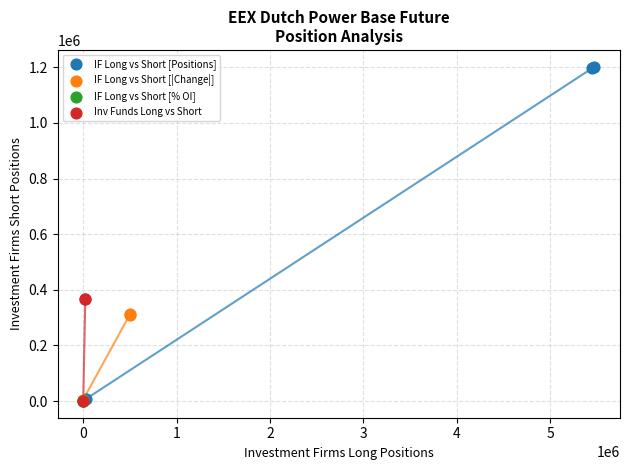

Which series has the widest spread of Y values?

IF Long vs Short [Positions]